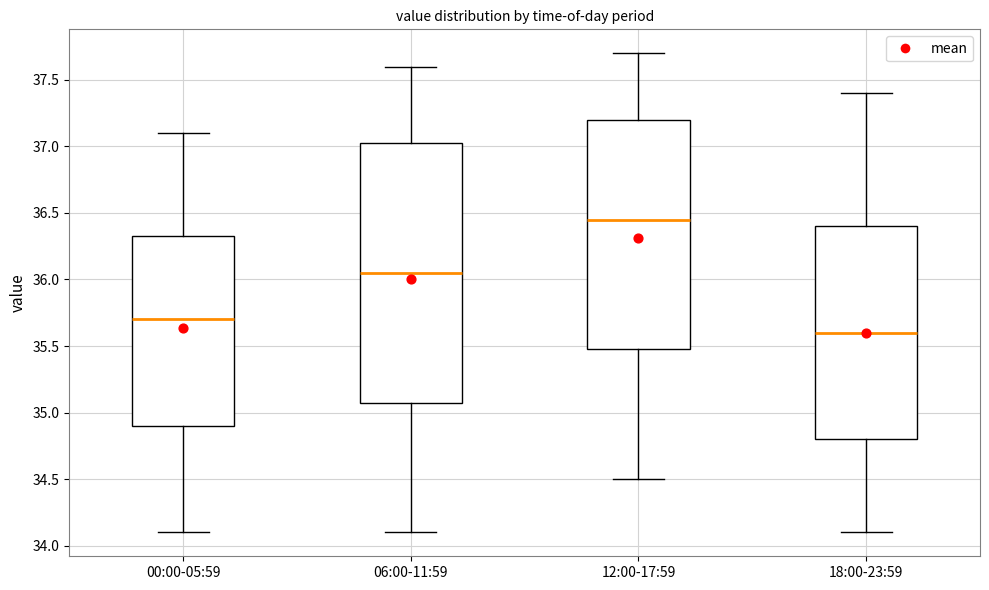

Which box's median line is the lowest?

18:00-23:59